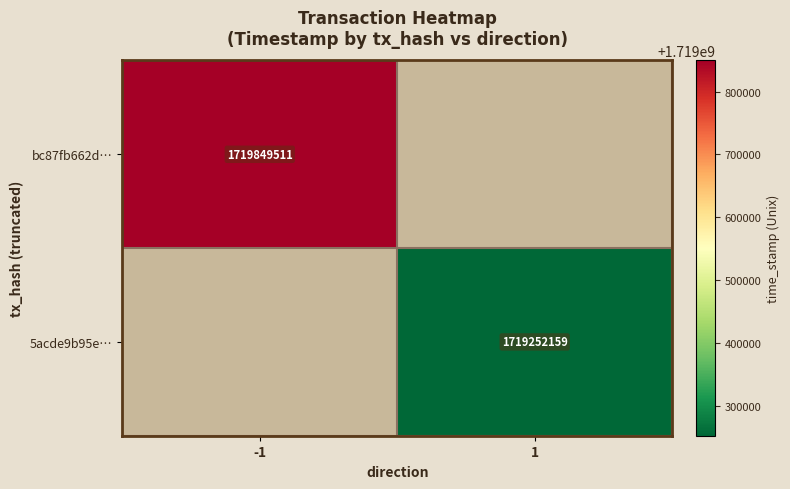

True or false: bc87fb662d… has a value of 1719849511 at -1.

True